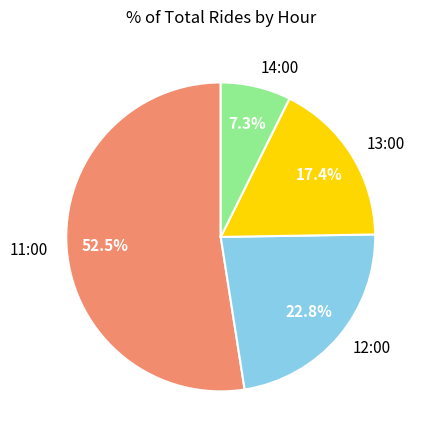

The 14:00 slice represents 7% of the pie. True or false?

True